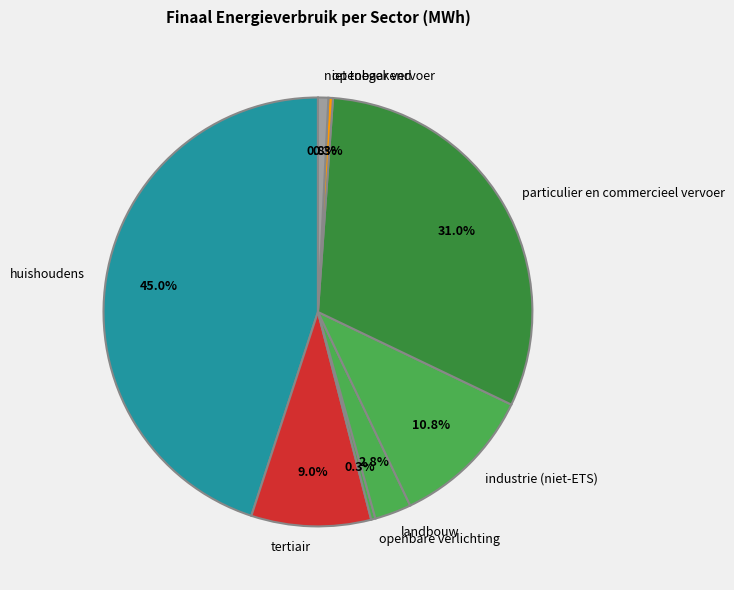

Is the sum of openbaar vervoer and huishoudens greater than half?

No